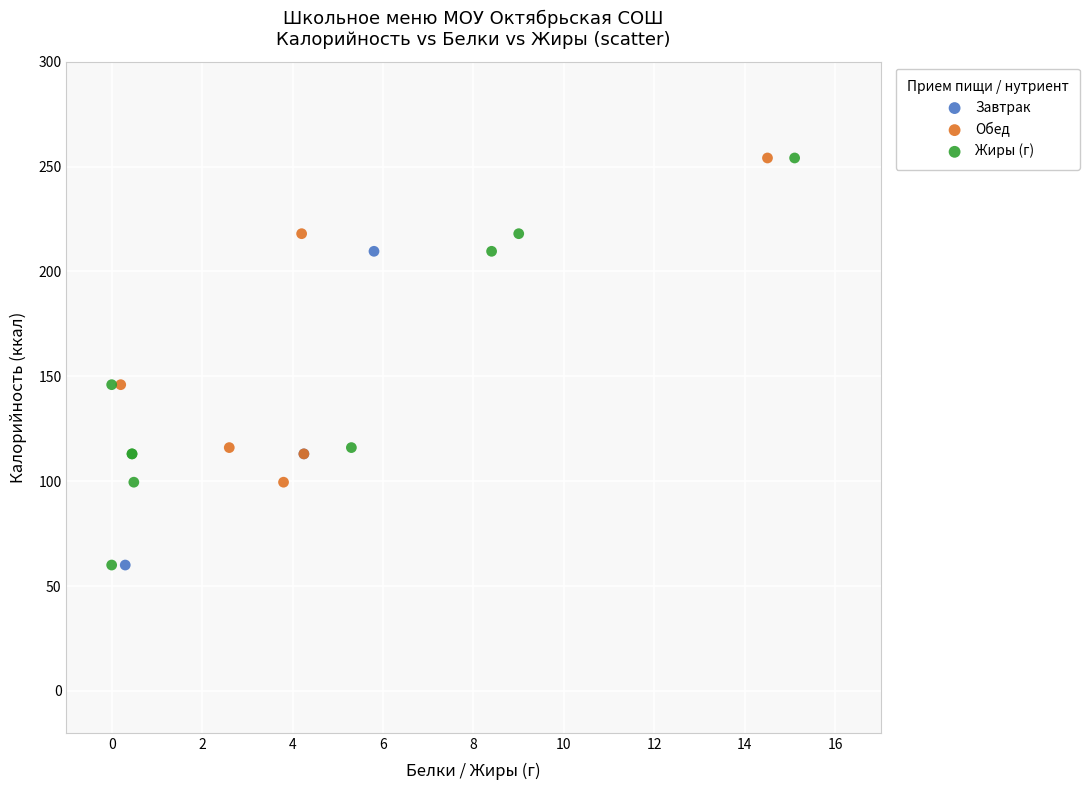

Which series has the largest Y range (max minus min)?

Жиры (г)